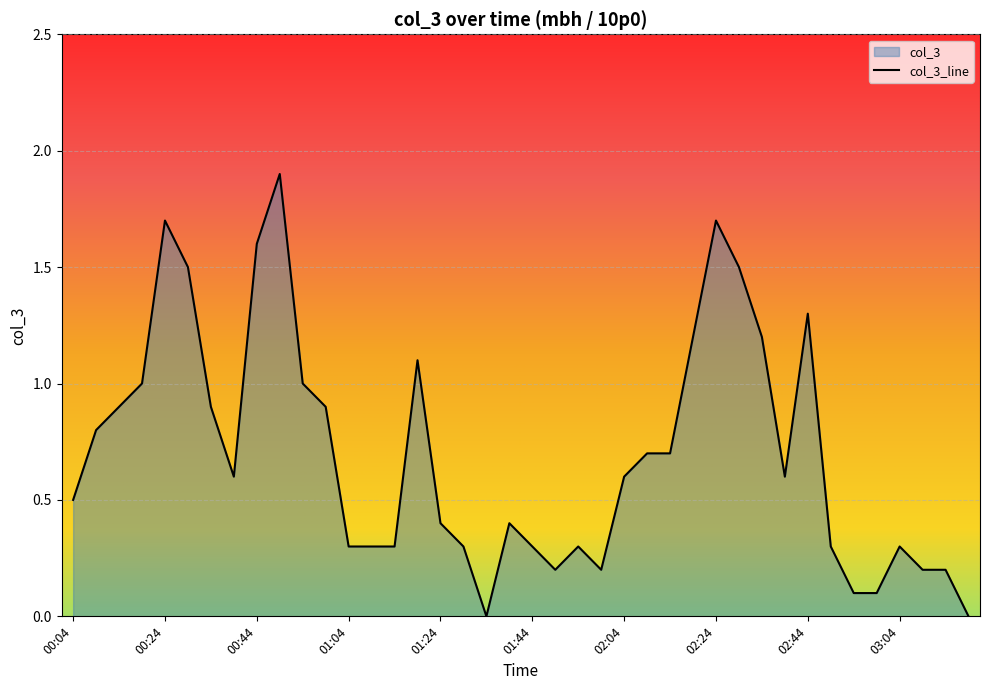

What is the difference between the values at 00:14 and 02:09?

0.2